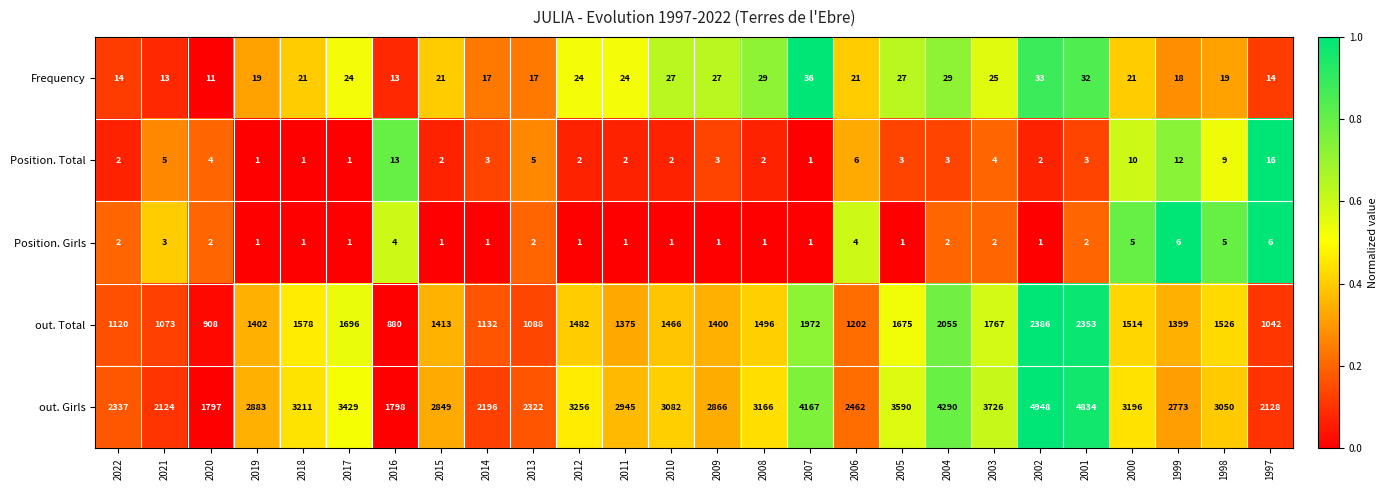

What is the sum of all Position. Girls values?

58